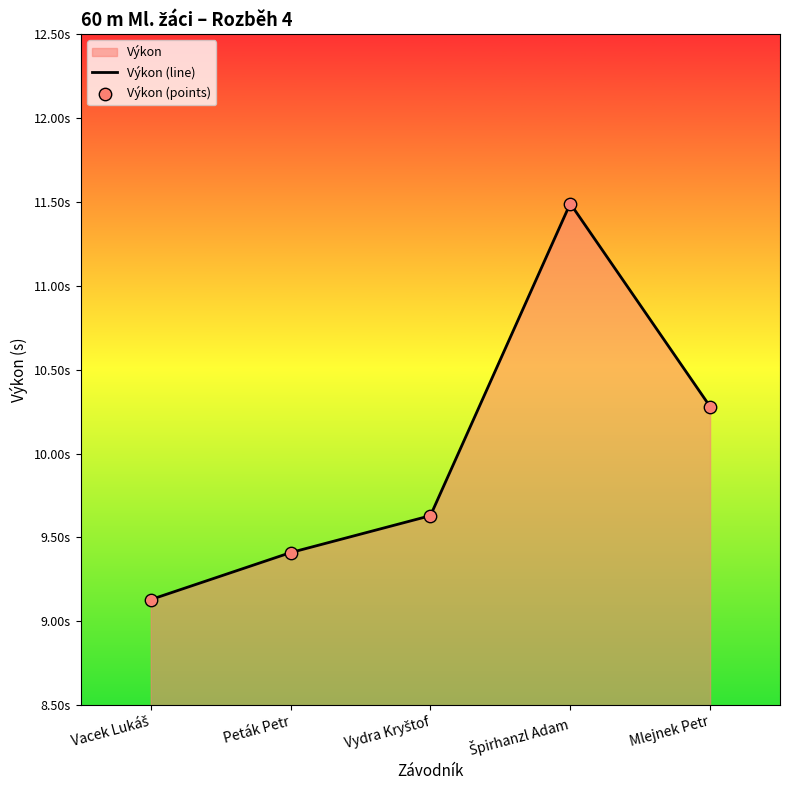

Which series reaches the minimum Y coordinate?

Výkon (line)